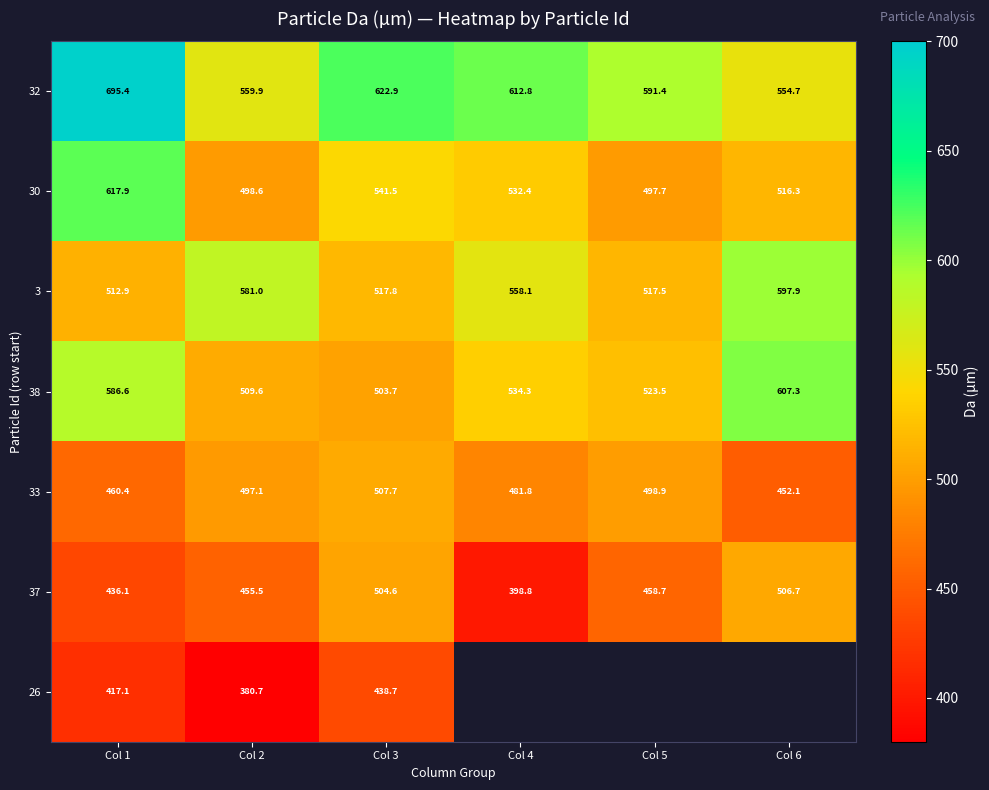

How many data points in 3 are above 558?

3